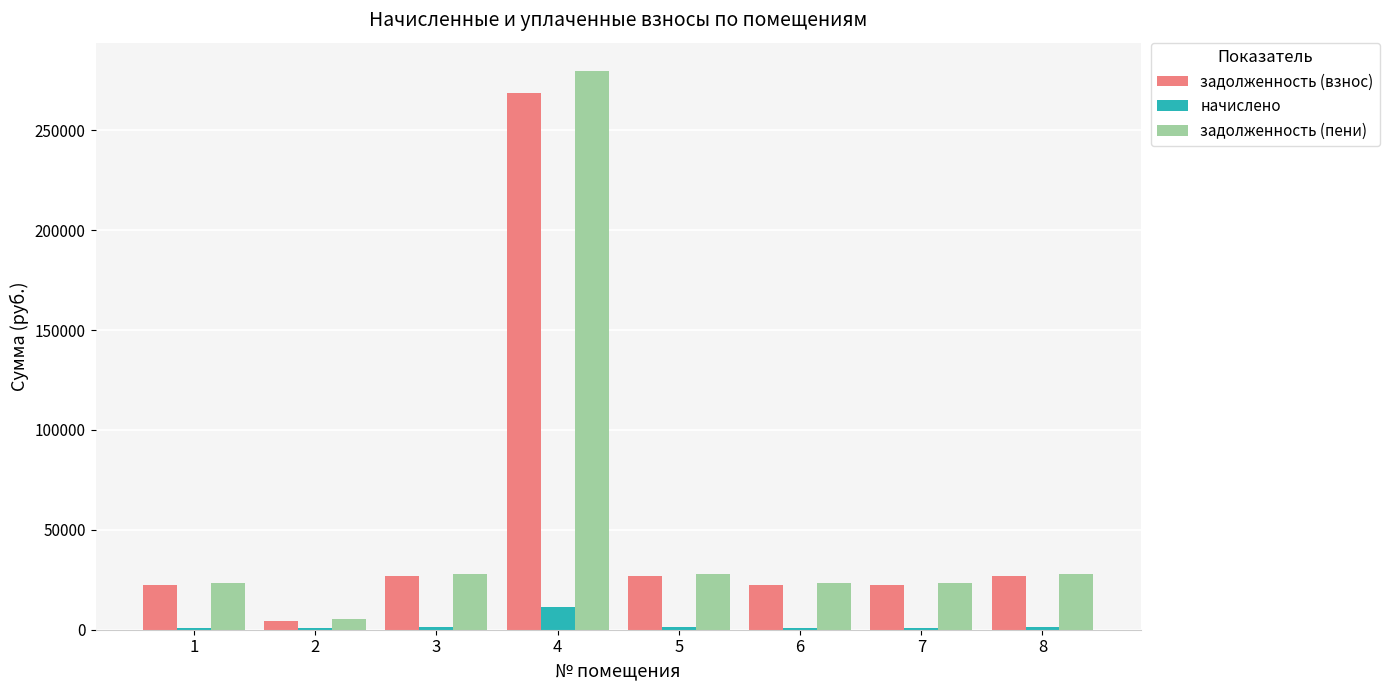

What is the greatest value displayed?

279810.8